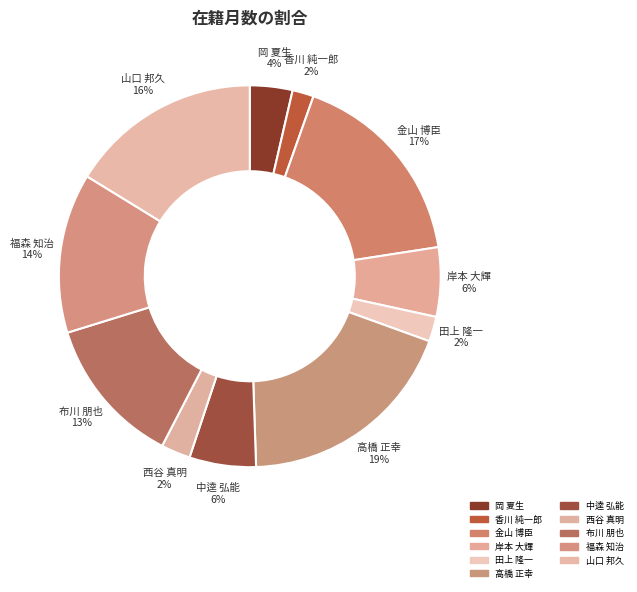

To the nearest percent, what percentage of the pie is 高橋 正幸?

19%